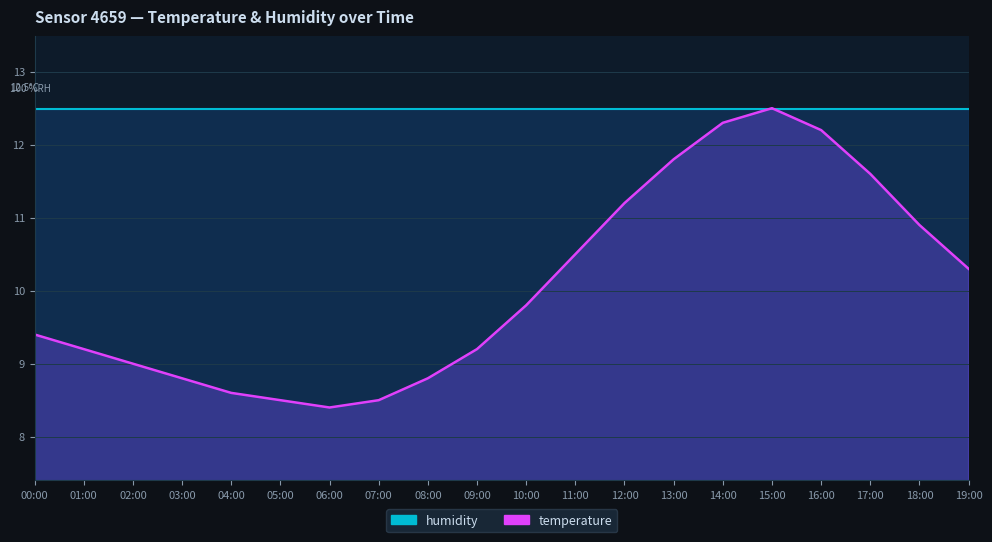

What is the difference between the maximum and minimum values?

4.1